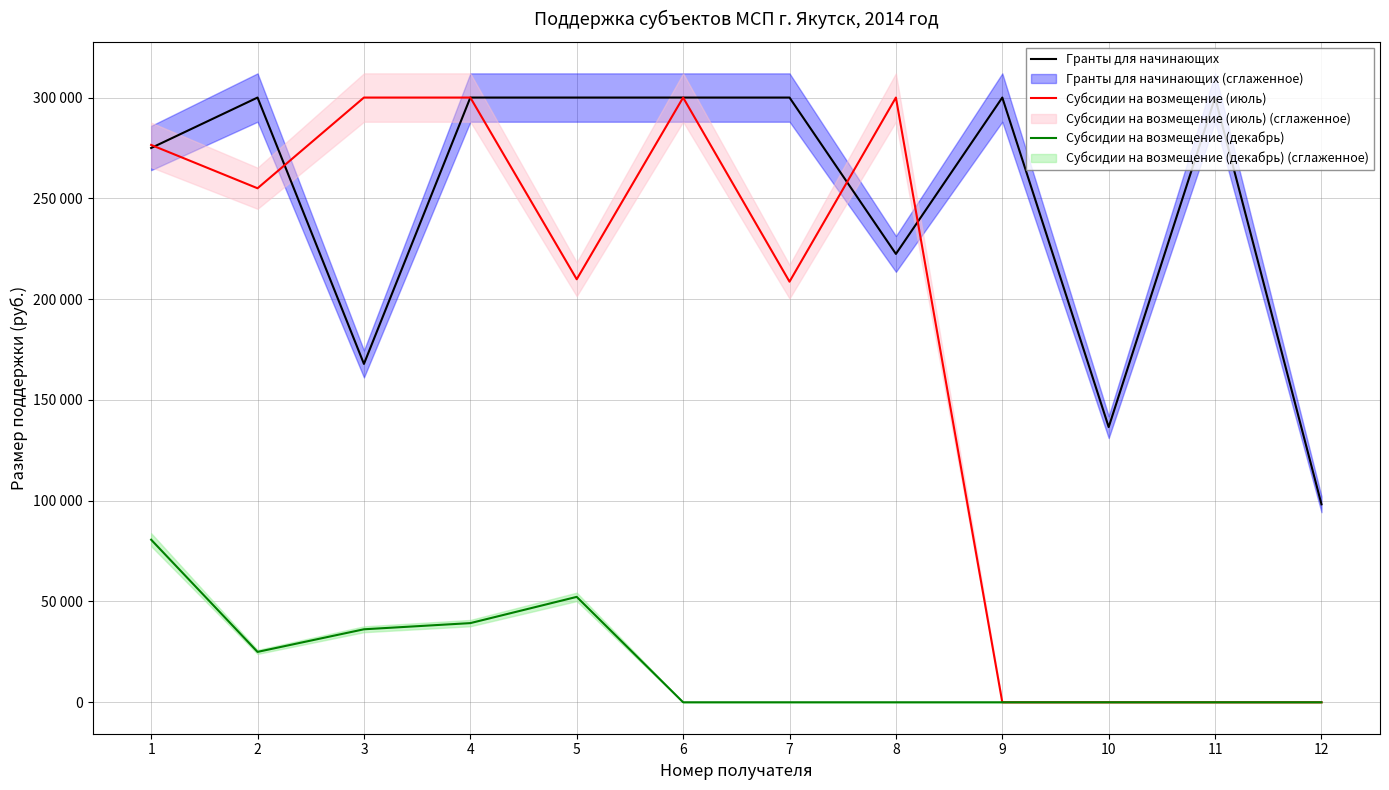

Where does the Субсидии на возмещение (июль) series first go above 255000?

1